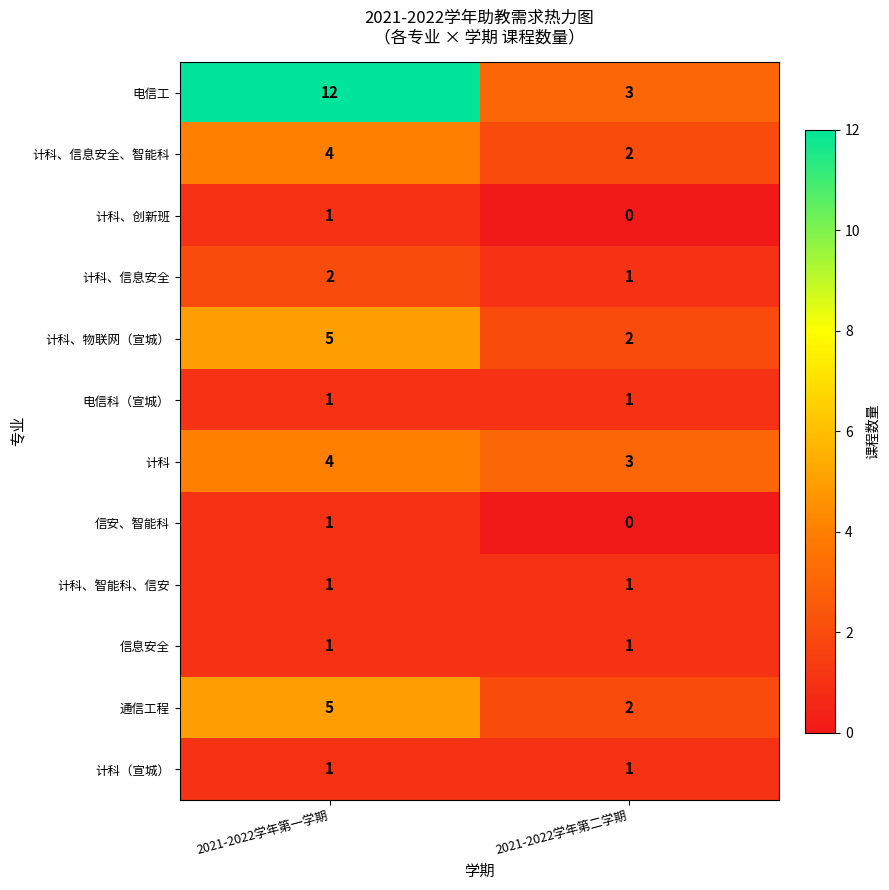

Which series has the widest spread of values?

电信工